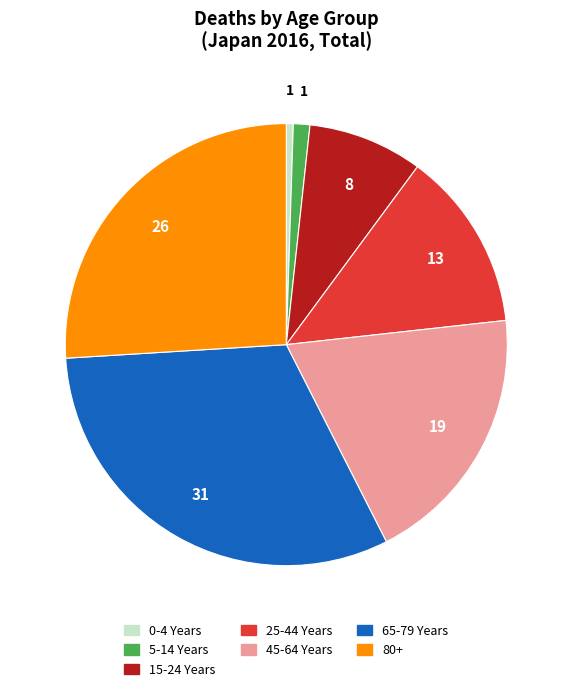

Do 45-64 Years and 5-14 Years together represent more than half of the pie?

No